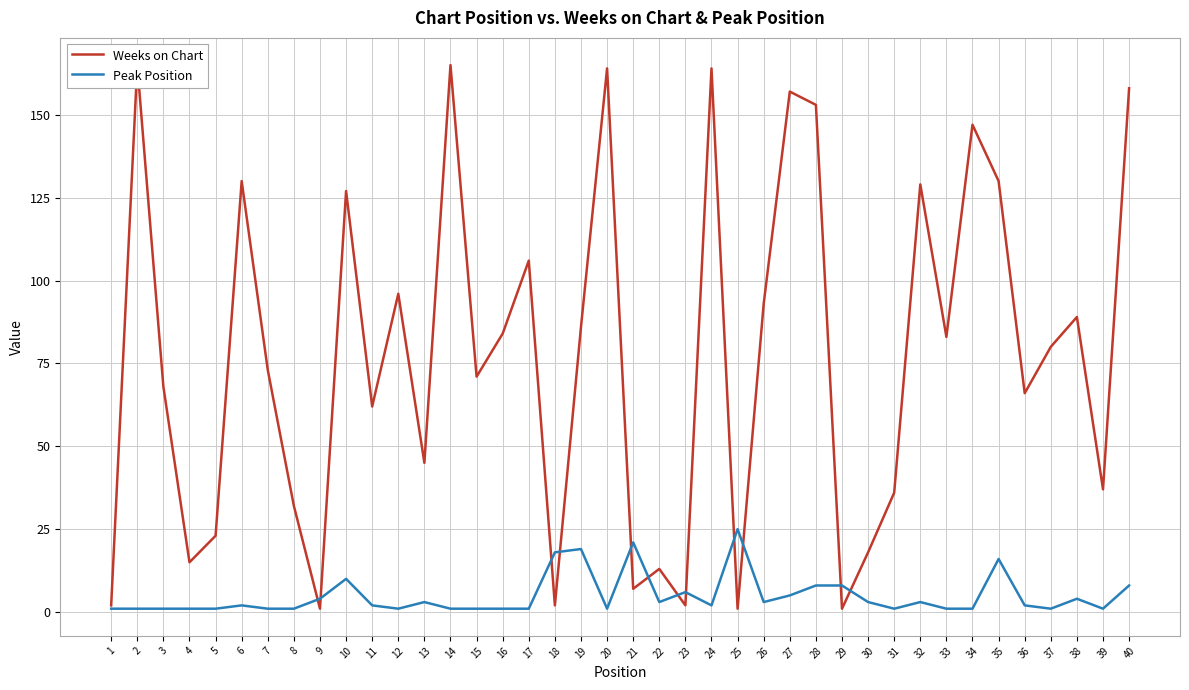

Which has a higher value, 9 or 1?

1